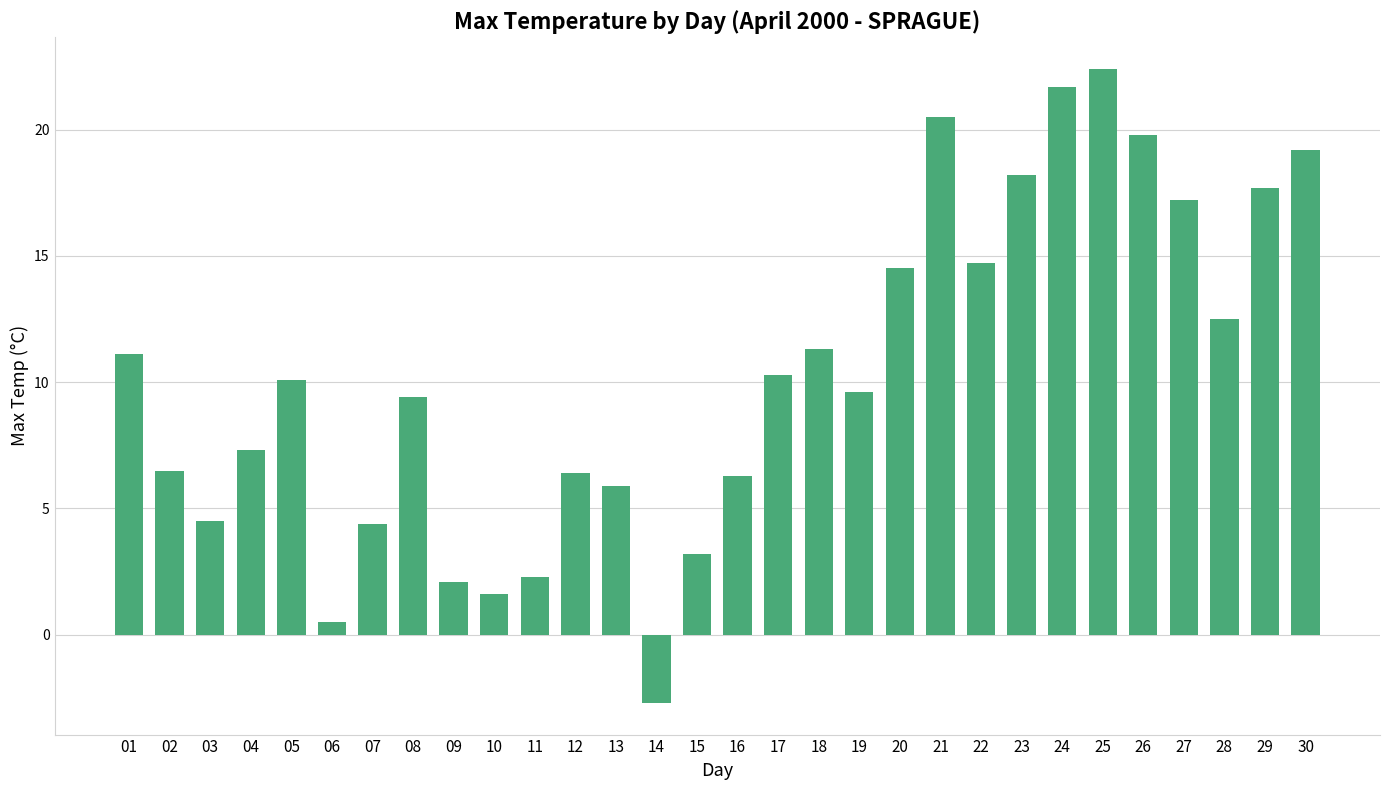

What is the approximate value at 25?

22.4